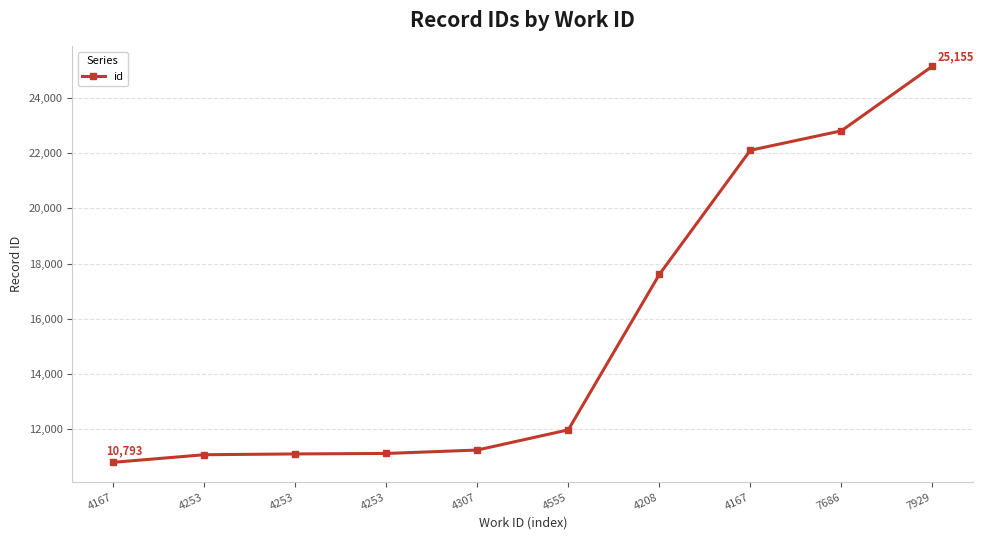

How many categories are shown in the chart?

10